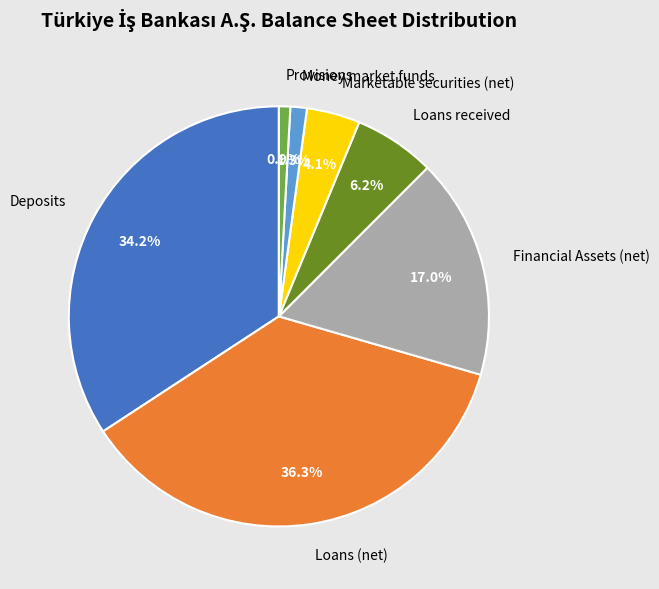

What percentage is the Marketable securities (net) slice, to the nearest percent?

4%